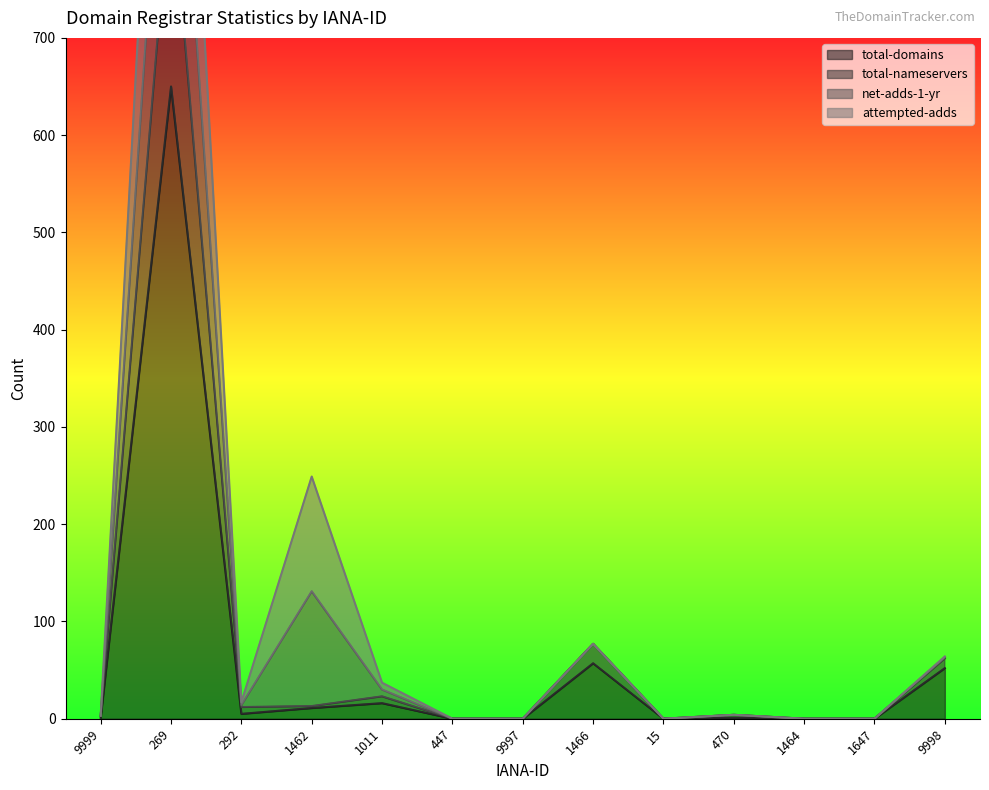

True or false: total-nameservers and total-domains cross at least once.

False